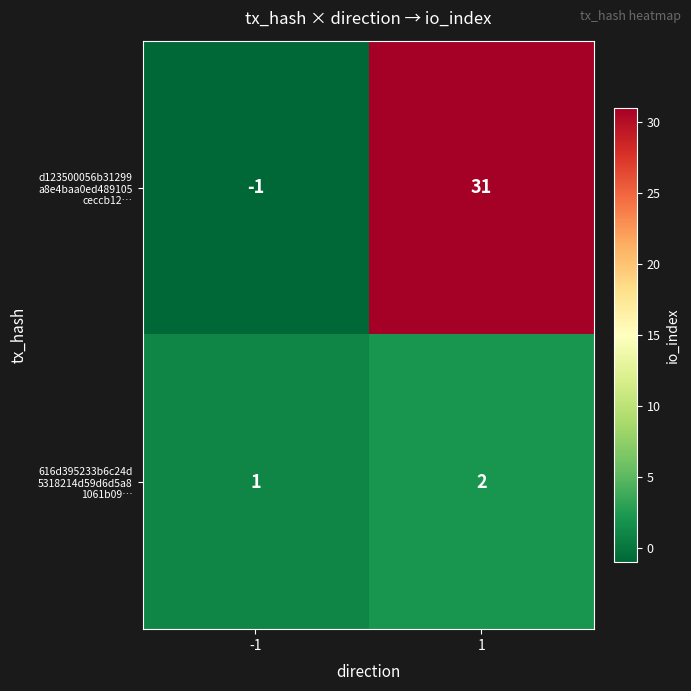

How many data points does each series have?

2